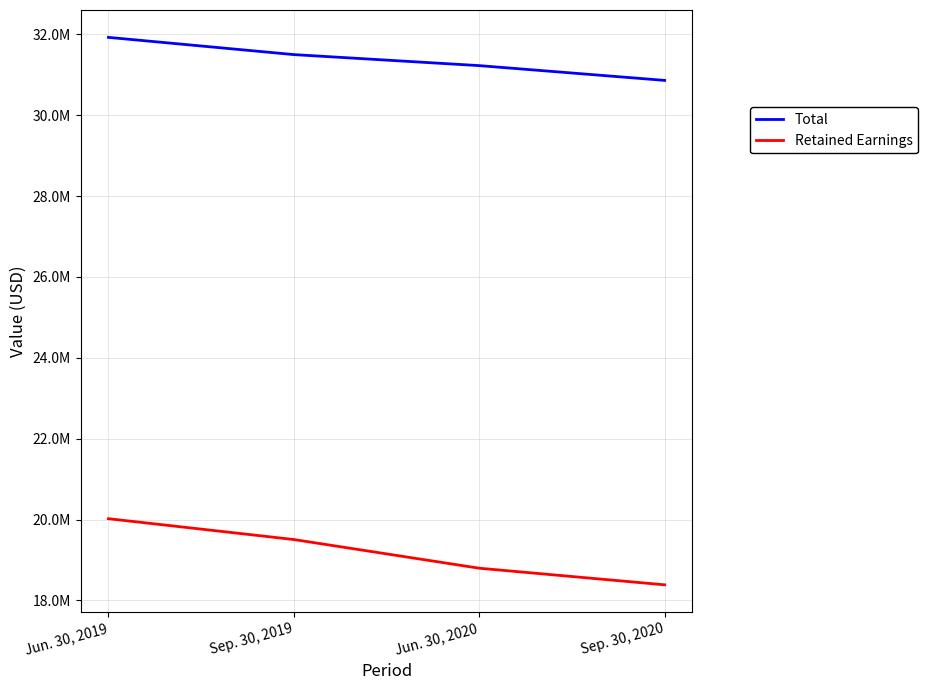

True or false: Retained Earnings has more than 2 interior local peaks.

False